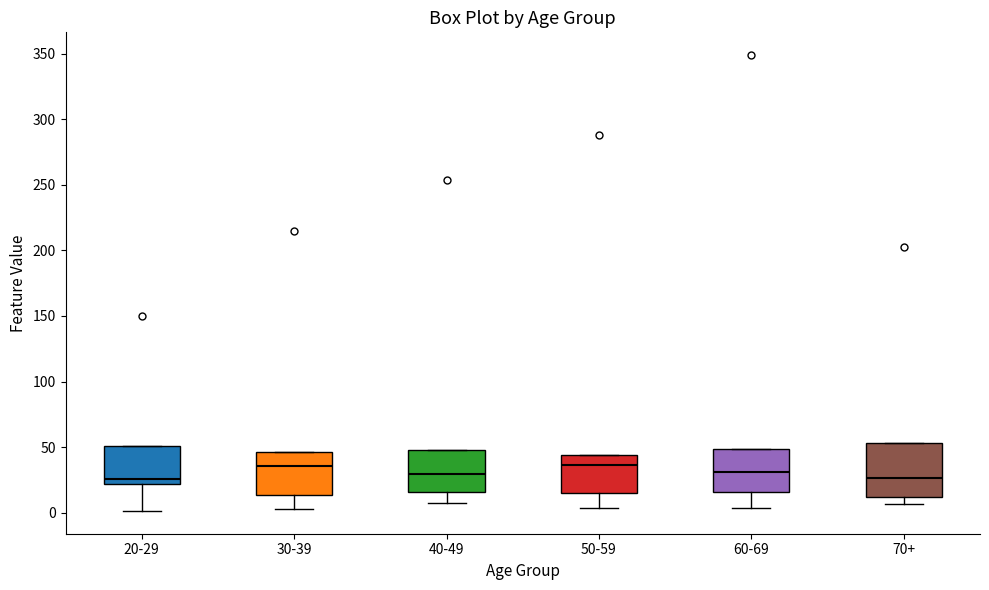

Reading left to right, transcribe this box plot: for each box, give where its median line is, the range the box spans, and where its two whiskers end, as read against the y-axis. The values are not printed on the chart, so give them approximately, as read against the axis.

20-29: median 25, box 20 to 50, whiskers 0 to 50
30-39: median 35, box 15 to 45, whiskers 5 to 45
40-49: median 30, box 15 to 50, whiskers 5 to 50
50-59: median 35, box 15 to 45, whiskers 5 to 45
60-69: median 30, box 15 to 50, whiskers 5 to 50
70+: median 25, box 10 to 55, whiskers 5 to 55